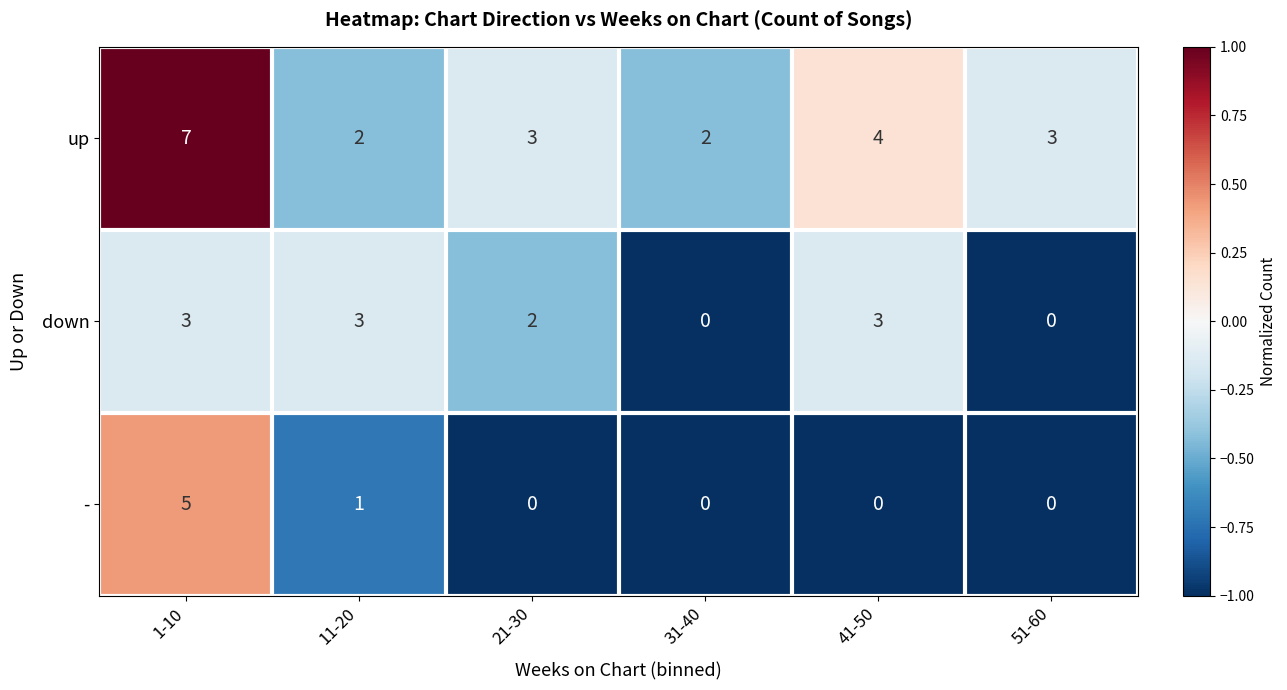

What is the spread (max minus min) of values at 21-30?

3